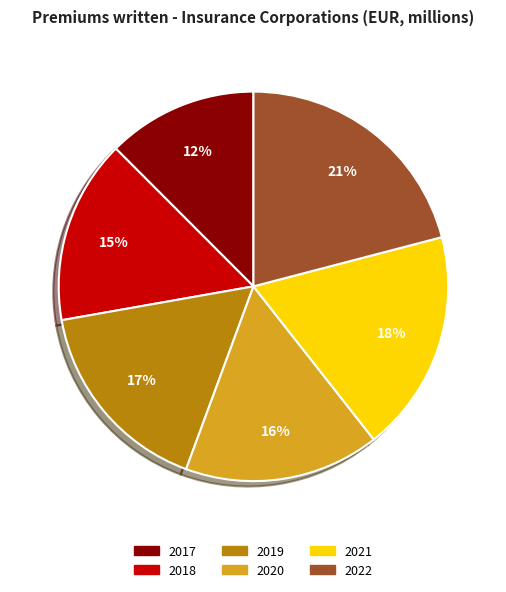

To the nearest percent, what percentage of the pie is 2018?

15%